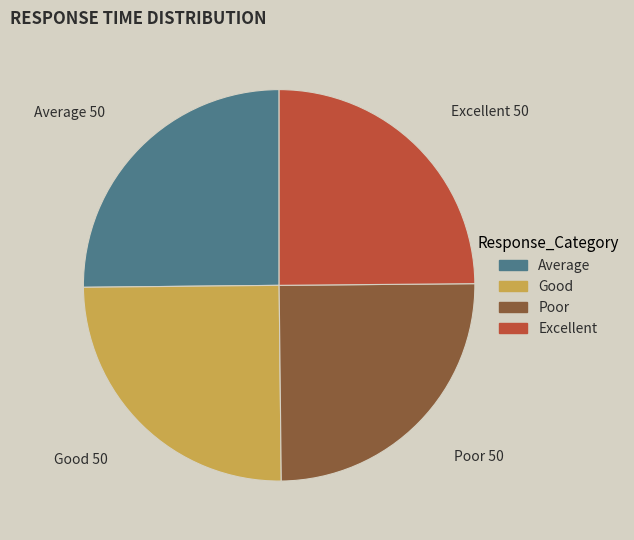

Does any single category account for the majority?

No